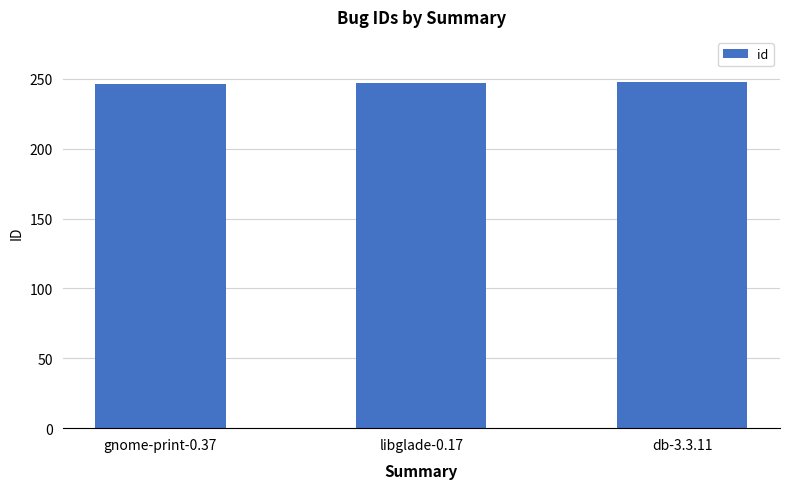

What is the sum of the values at gnome-print-0.37 and db-3.3.11?

494